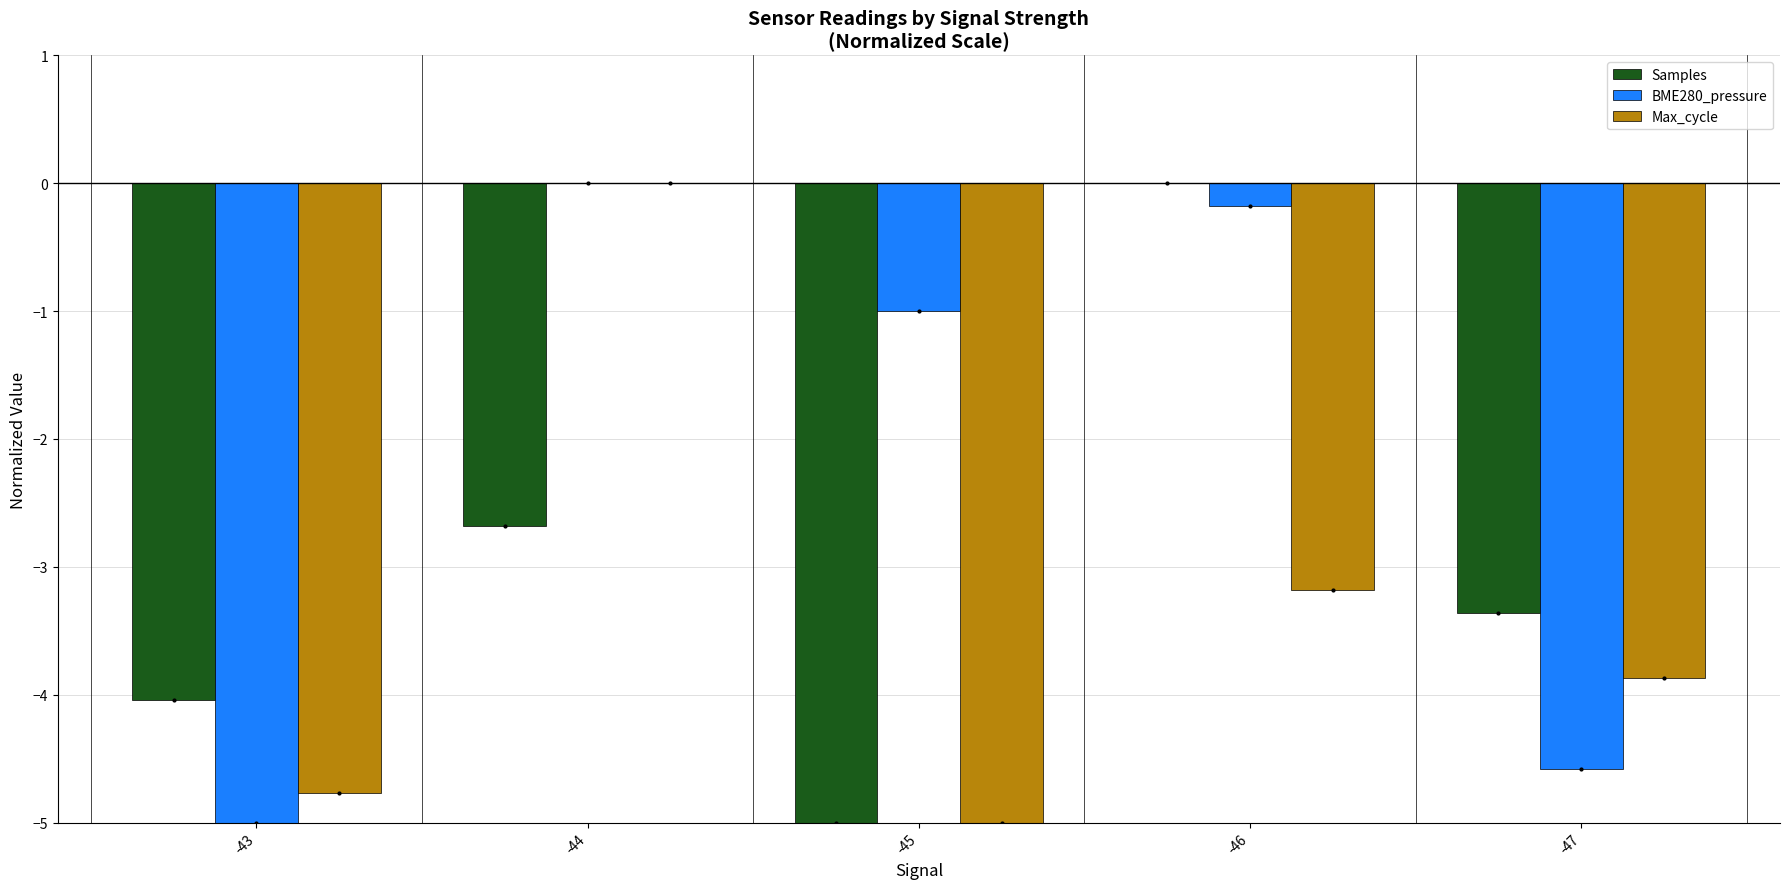

Between -43 and -45, which series saw the biggest shift?

BME280_pressure